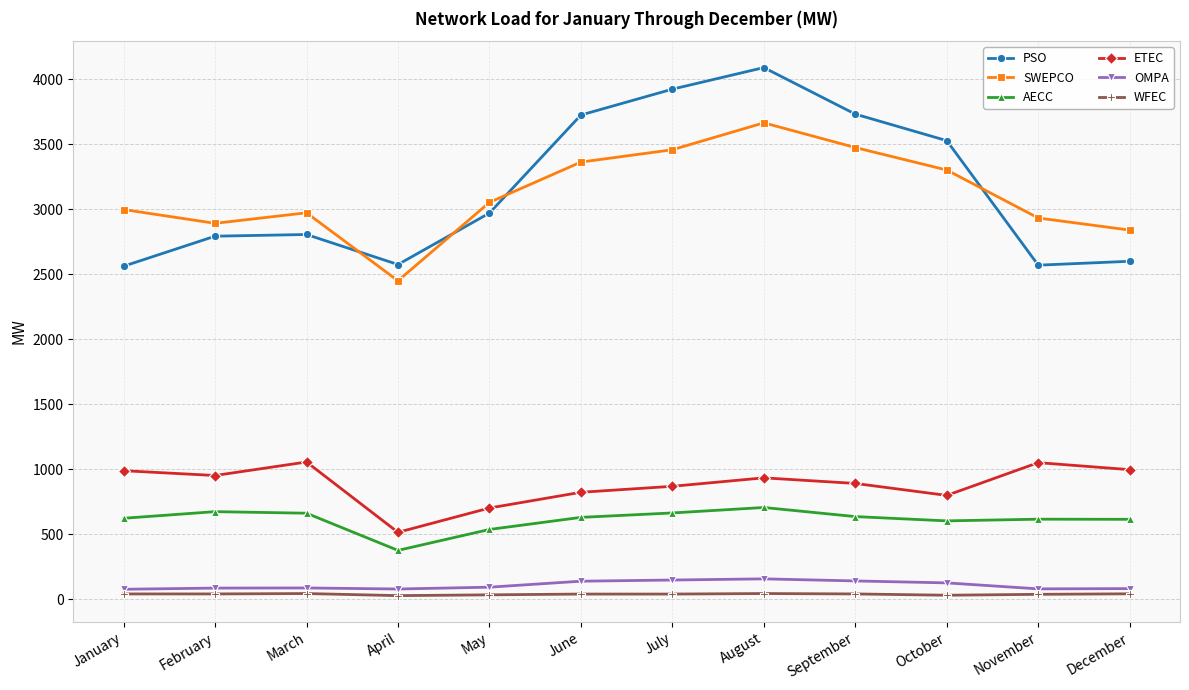

In PSO, how many points are higher than both neighbors (excluding endpoints)?

2